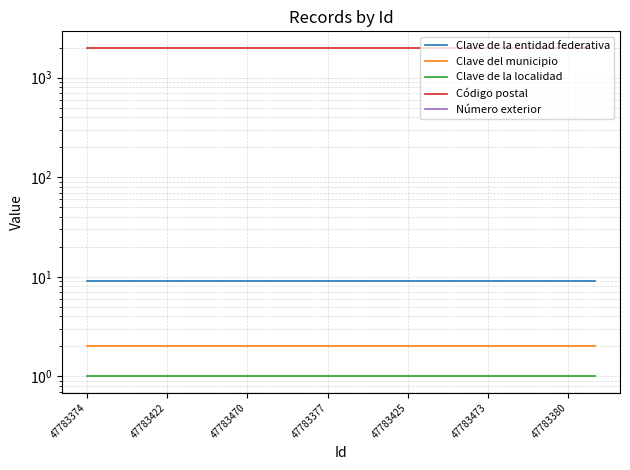

What are all the series names shown in the legend?

Clave de la entidad federativa, Clave del municipio, Clave de la localidad, Código postal, Número exterior